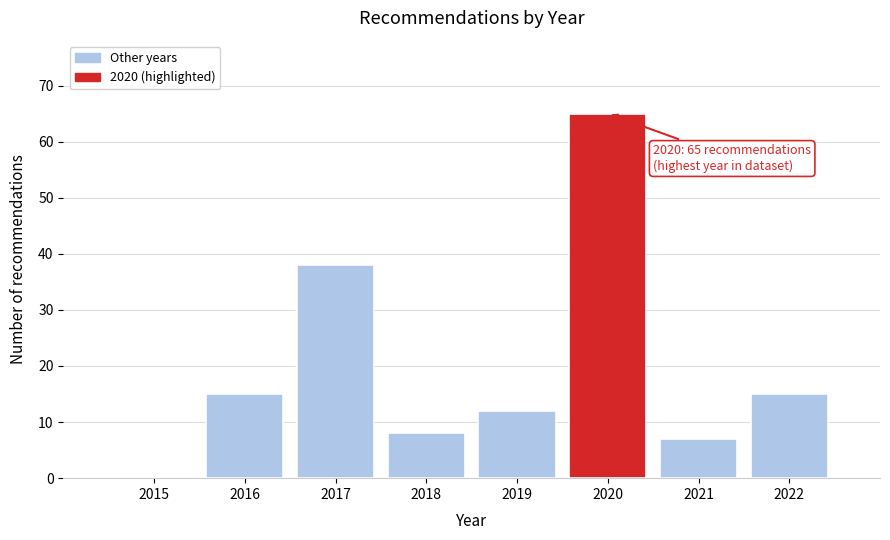

Reading right to left, transcribe all the data shown in this chart.

2022=15	2021=7	2020=65	2019=12	2018=8	2017=38	2016=15	2015=0